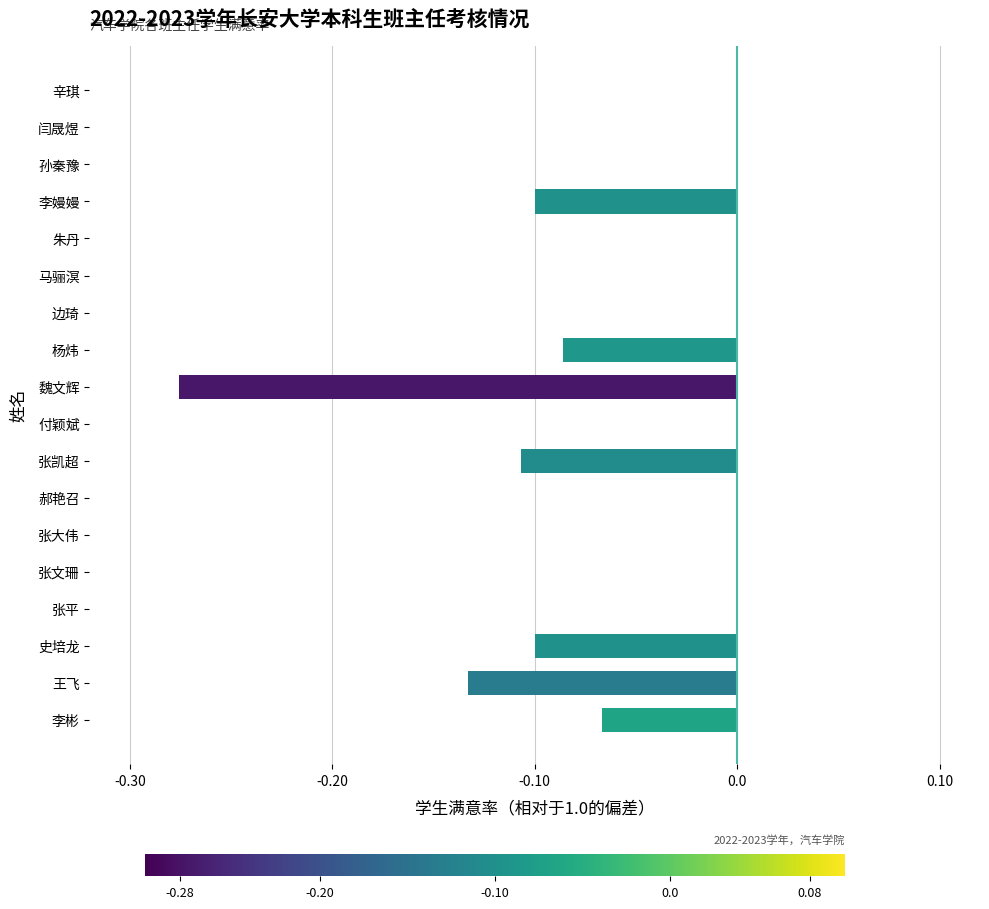

Count the values in the range 0 to 1.

11